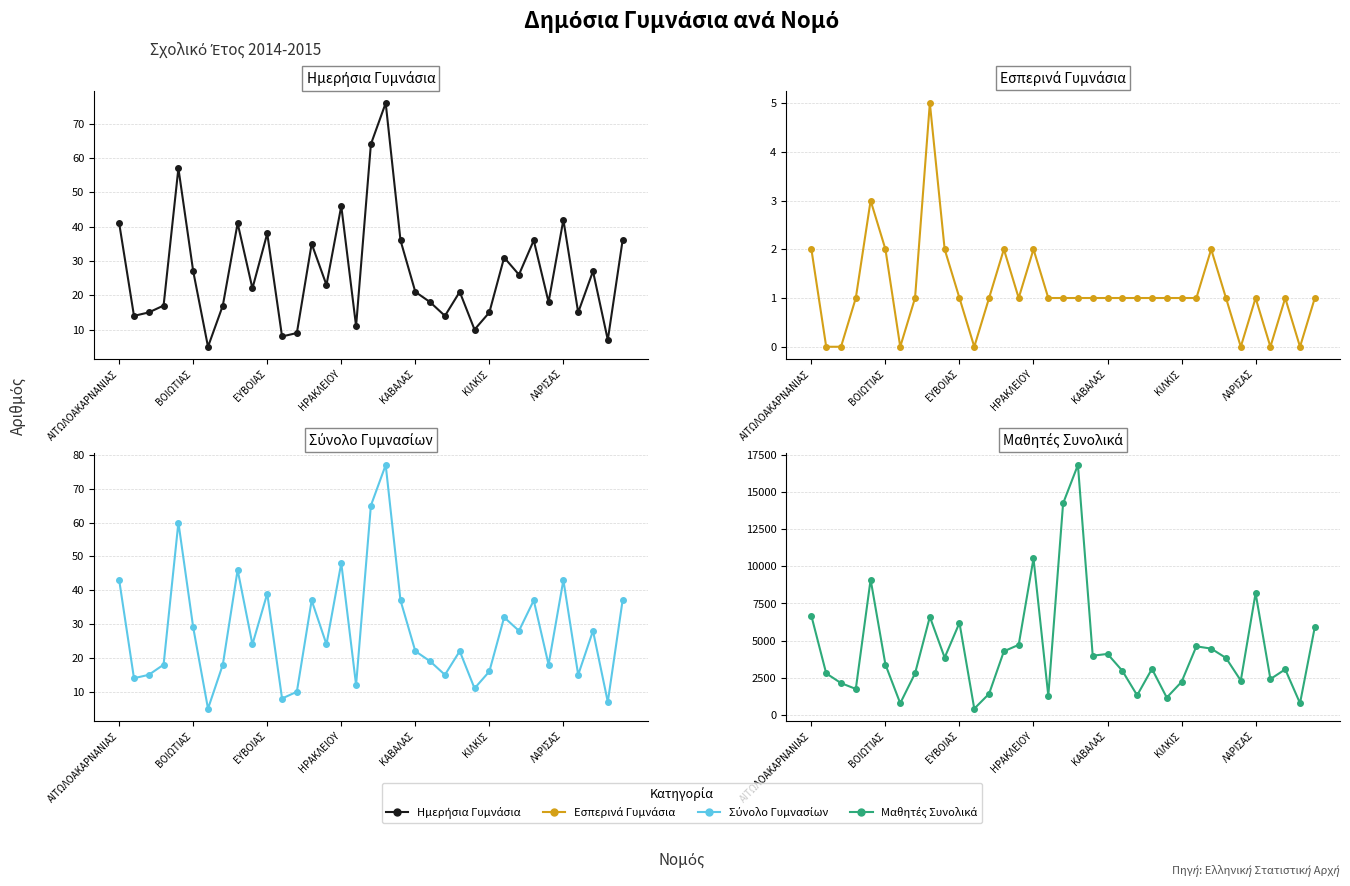

What is the lowest value of the Μαθητές Συνολικά series?

407